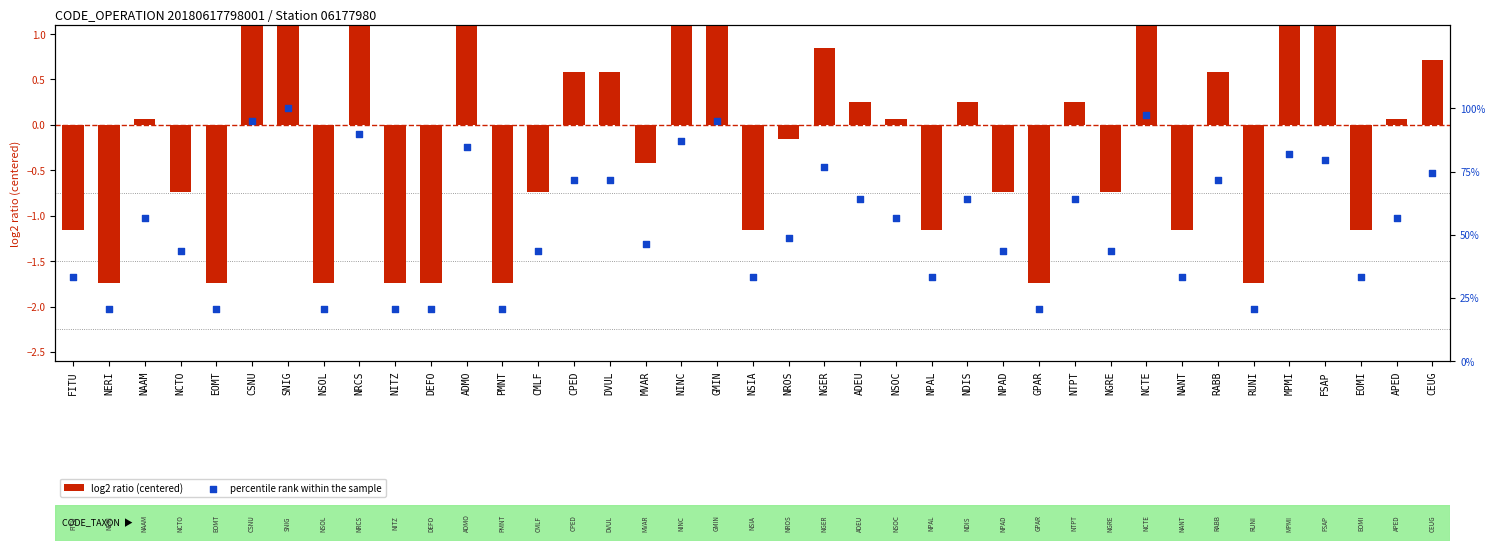

Which series contains the lowest Y value?

log2 ratio (centered)